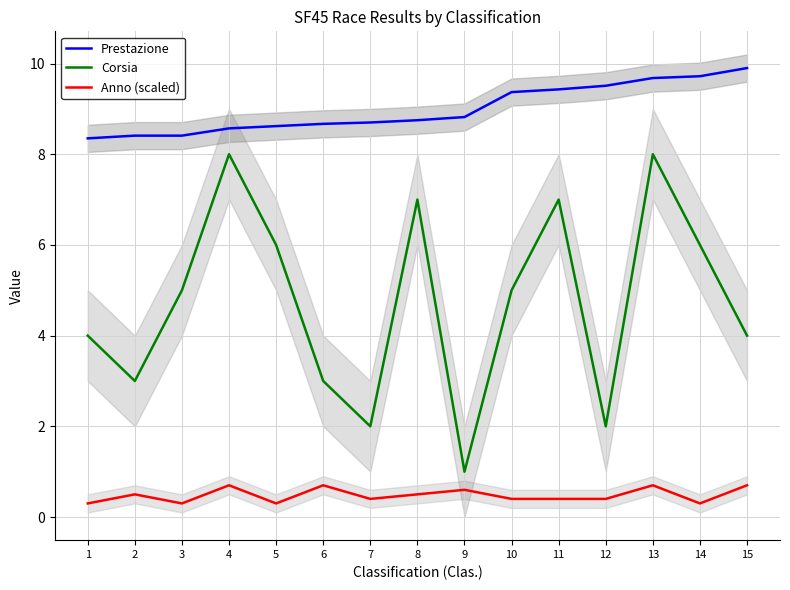

True or false: Corsia has more than 2 interior local peaks.

True